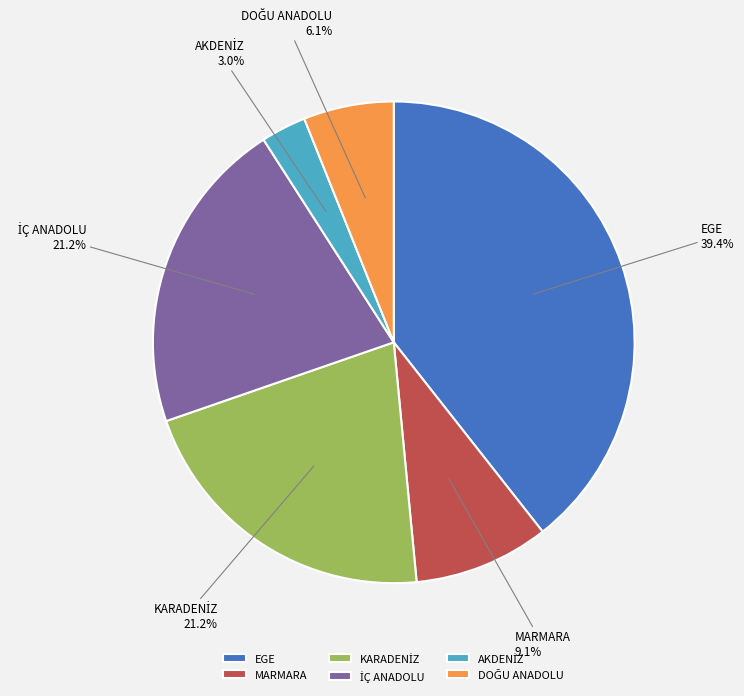

Which slice is the largest?

EGE